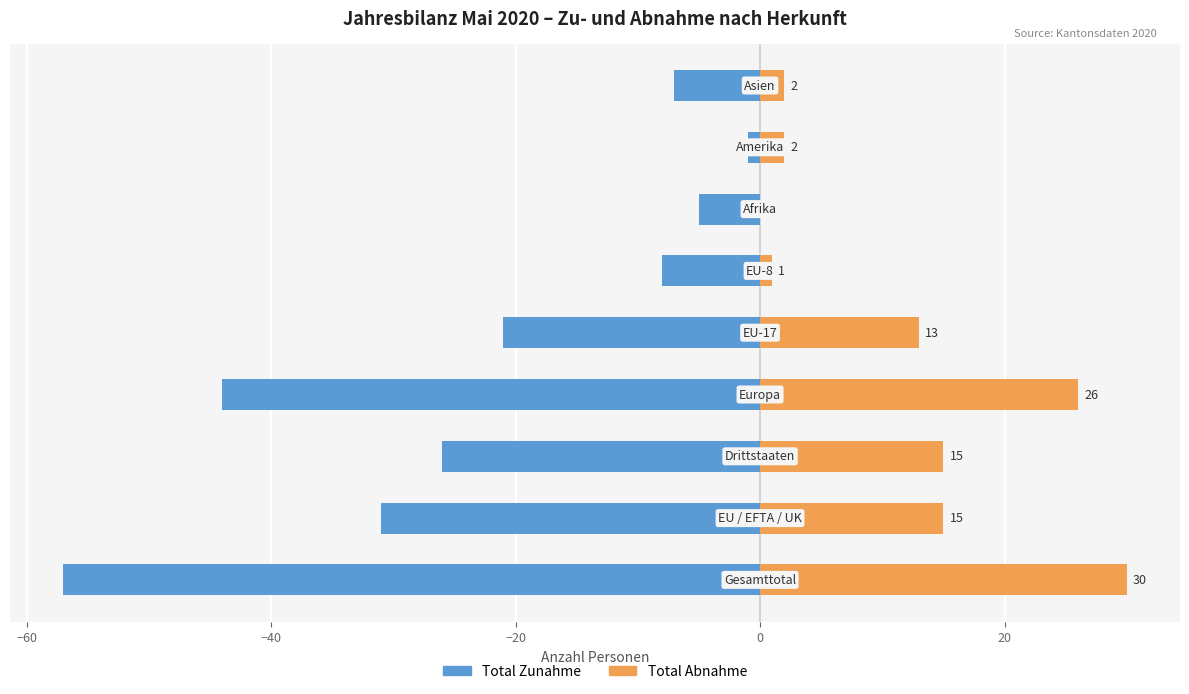

The value of Total Zunahme at 7 is -1. True or false?

True